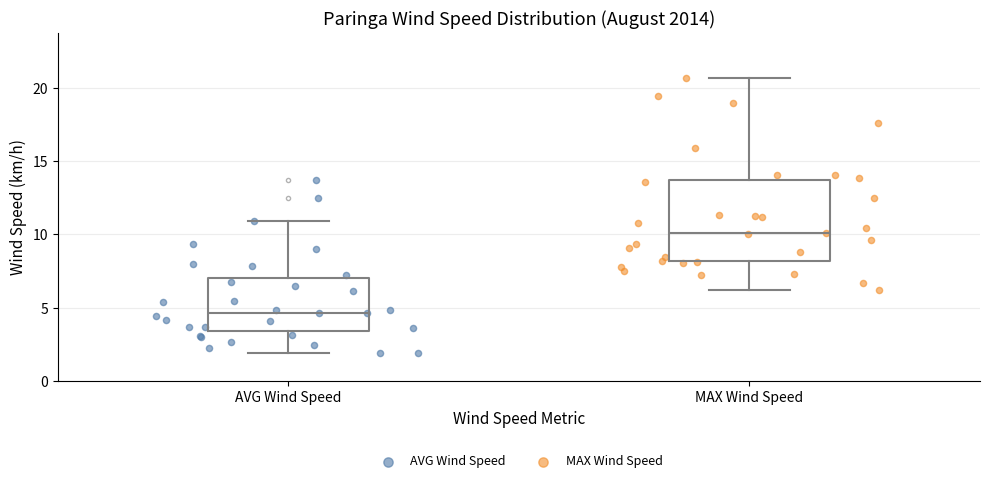

Reading left to right, read every box against the y-axis: the position of its median line, the range the box covers, and the ends of its whiskers. The values are not printed on the chart, so give them approximately, as read against the axis.

AVG Wind Speed: median 4.5, box 3.5 to 7.0, whiskers 2.0 to 11.0
MAX Wind Speed: median 10.0, box 8.0 to 13.5, whiskers 6.0 to 20.5